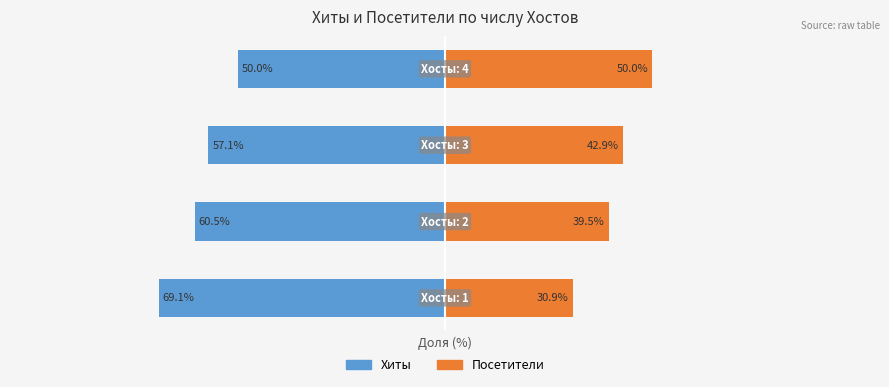

What is the difference between the highest and lowest values at 3?

100.0